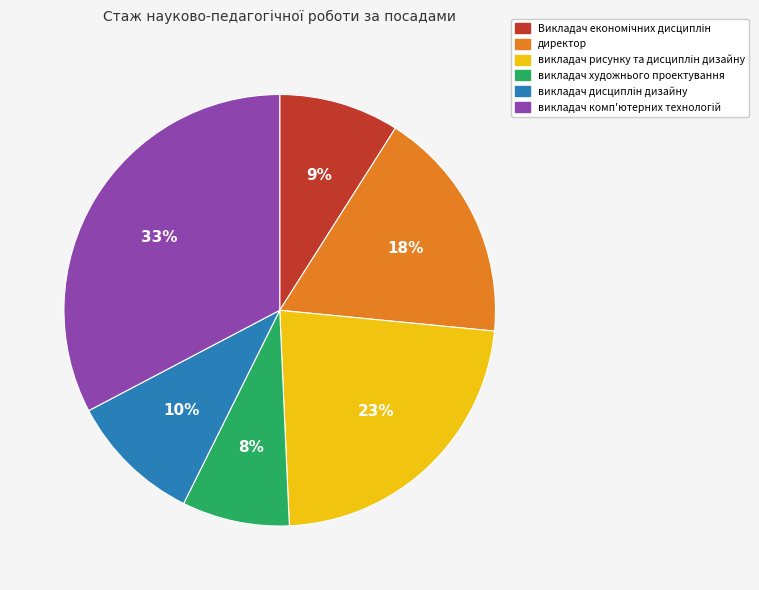

To the nearest percent, what is the difference between the largest and smallest slice percentages?

25%